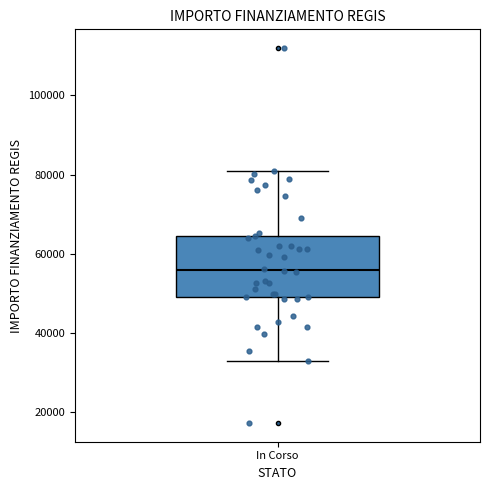

Where does the lower whisker of the box for In Corso end on the y-axis? The values are not printed on the chart, so give them approximately, as read against the axis.

32000